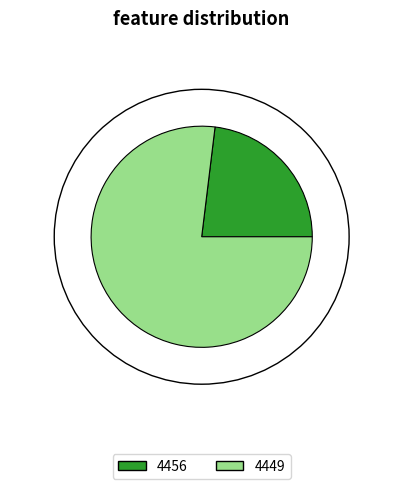

Which has a higher value, 4449 or 4456?

4449